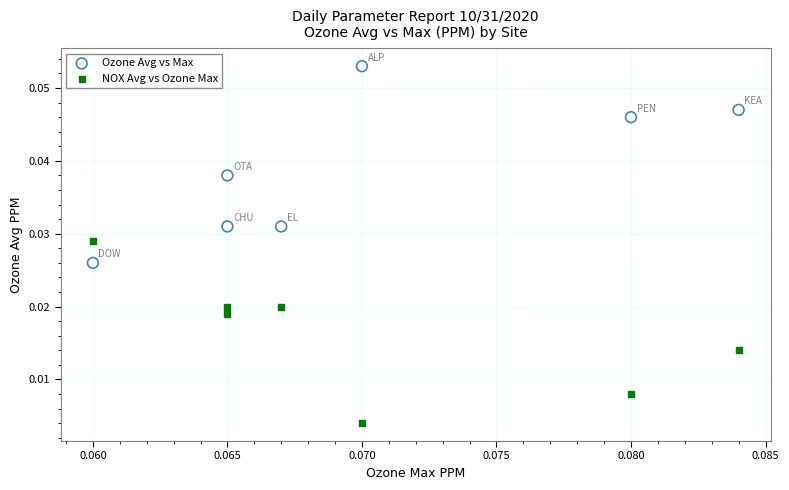

What are all the series names shown in the legend?

Ozone Avg vs Max, NOX Avg vs Ozone Max